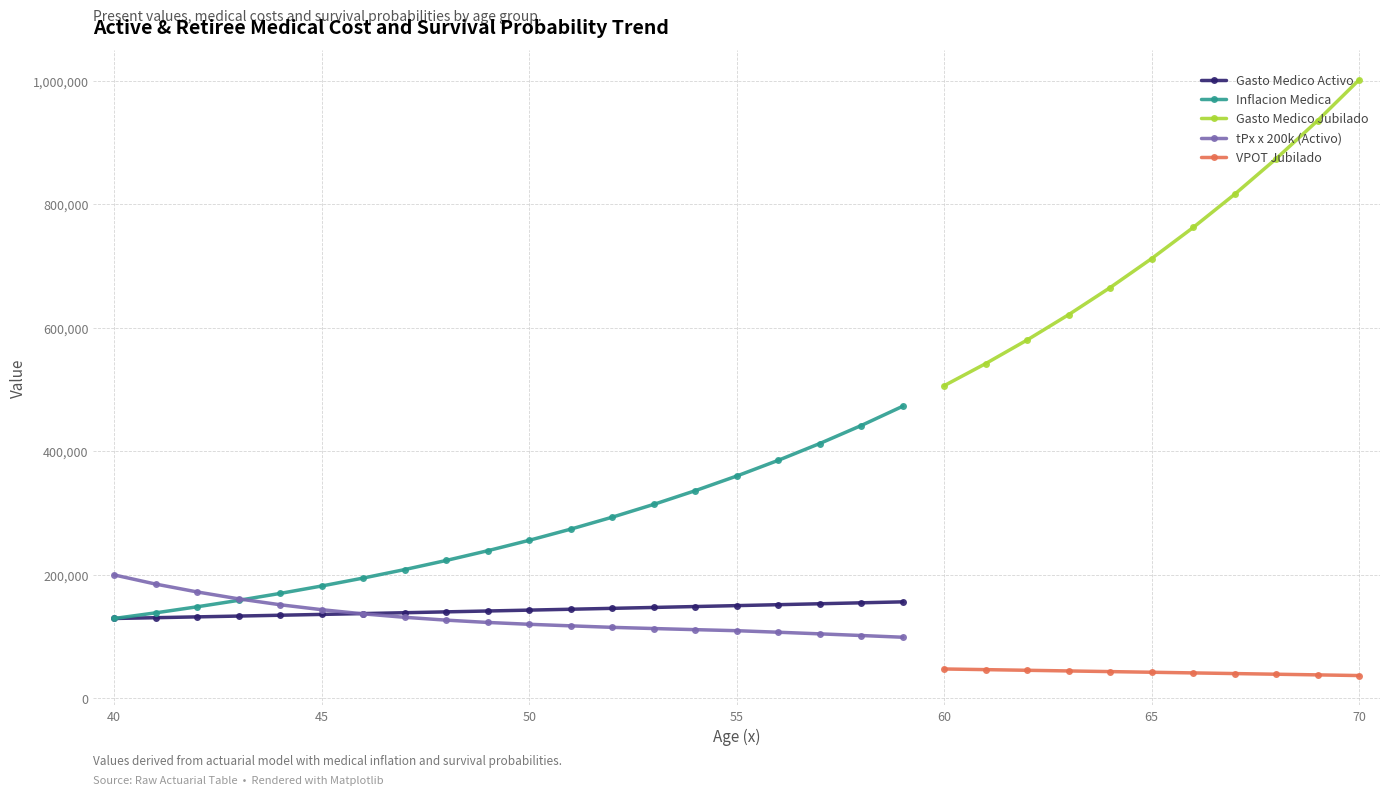

What is the maximum value for Gasto Medico Activo?

156379.5